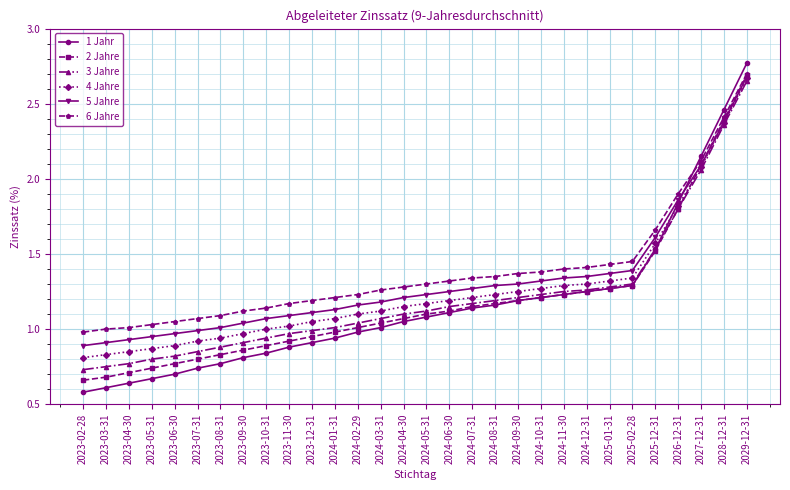

At 2023-05-31, list the series in order from smallest to largest.

1 Jahr, 2 Jahre, 3 Jahre, 4 Jahre, 5 Jahre, 6 Jahre